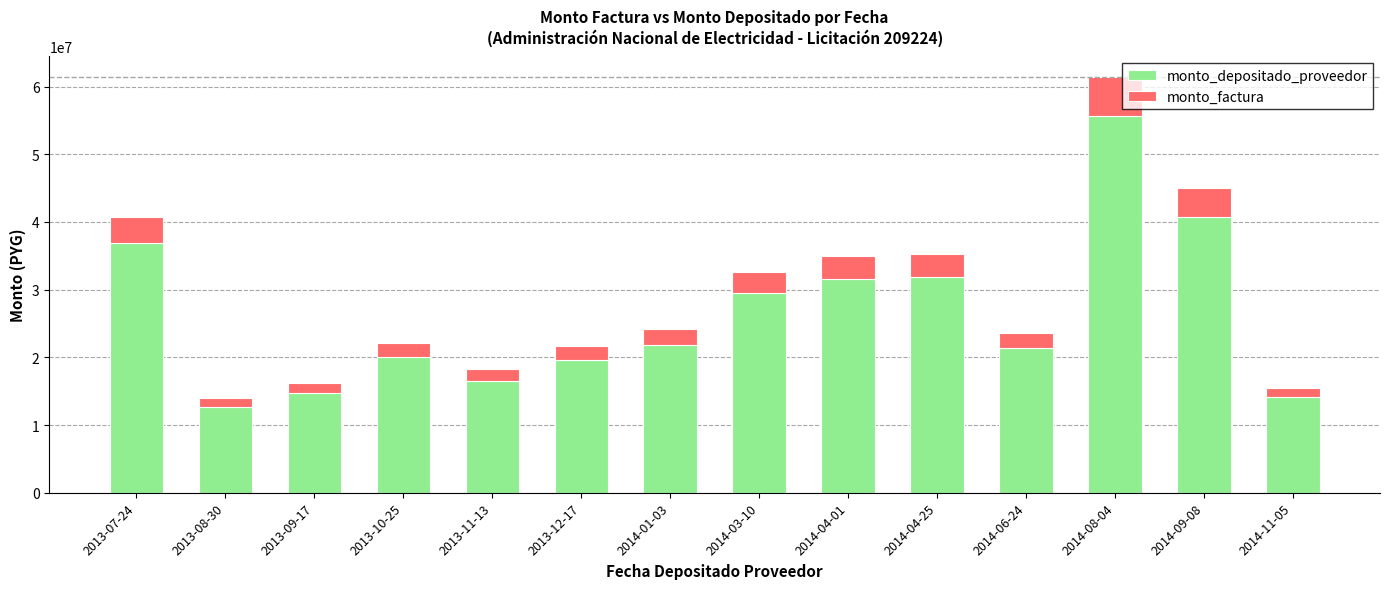

Where does the monto_depositado_proveedor series first go above 21880546?

2013-07-24